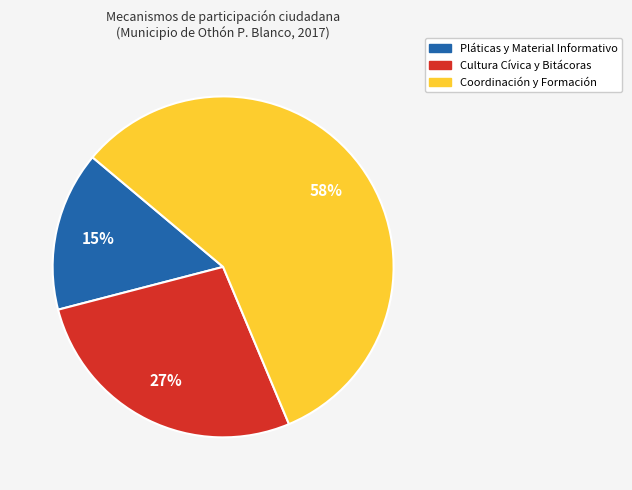

To the nearest percent, what is the average slice percentage?

33%